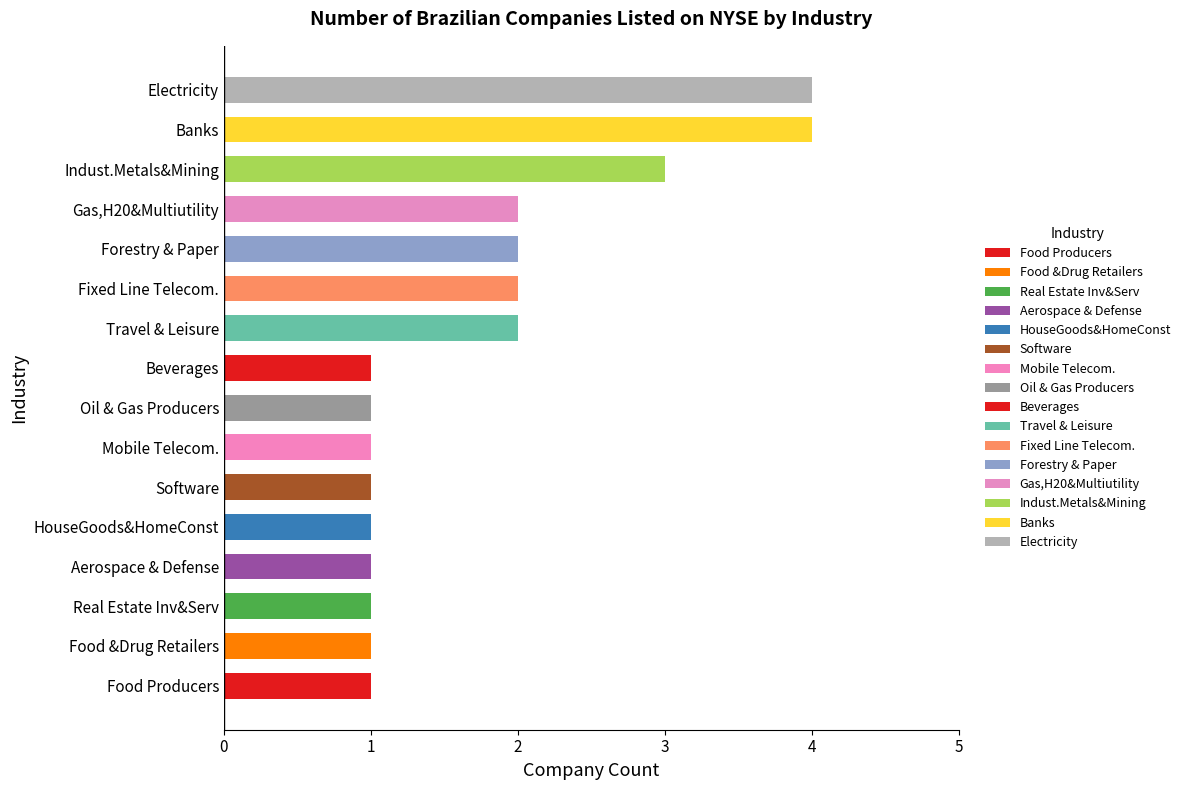

Are the bars grouped side by side (vs. stacked)?

No